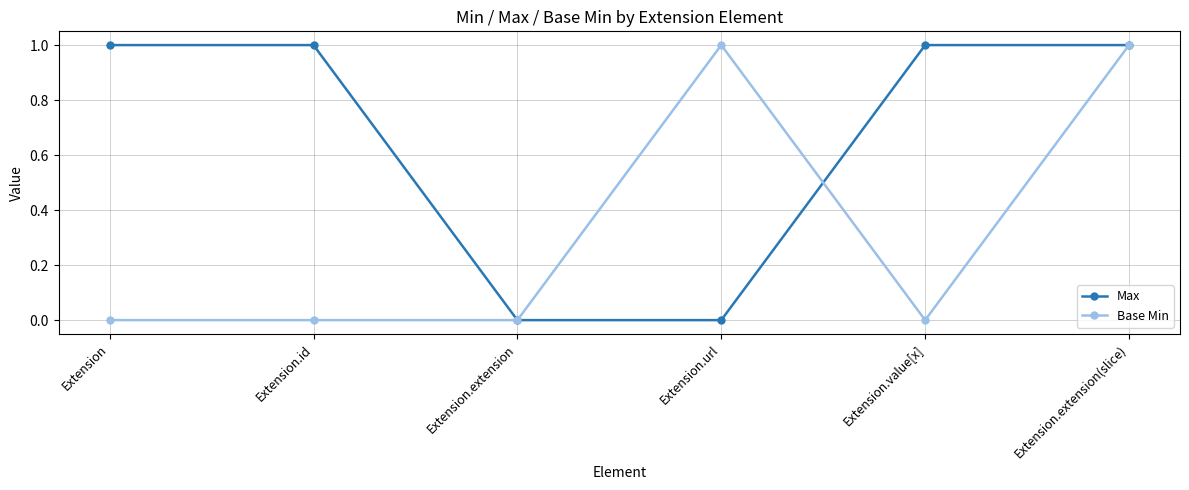

Reading left to right, list all the values displayed in this chart.

Max: Extension=1	Extension.id=1	Extension.extension=0	Extension.url=0	Extension.value[x]=1	Extension.extension(slice)=1
Base Min: Extension=0	Extension.id=0	Extension.extension=0	Extension.url=1	Extension.value[x]=0	Extension.extension(slice)=1